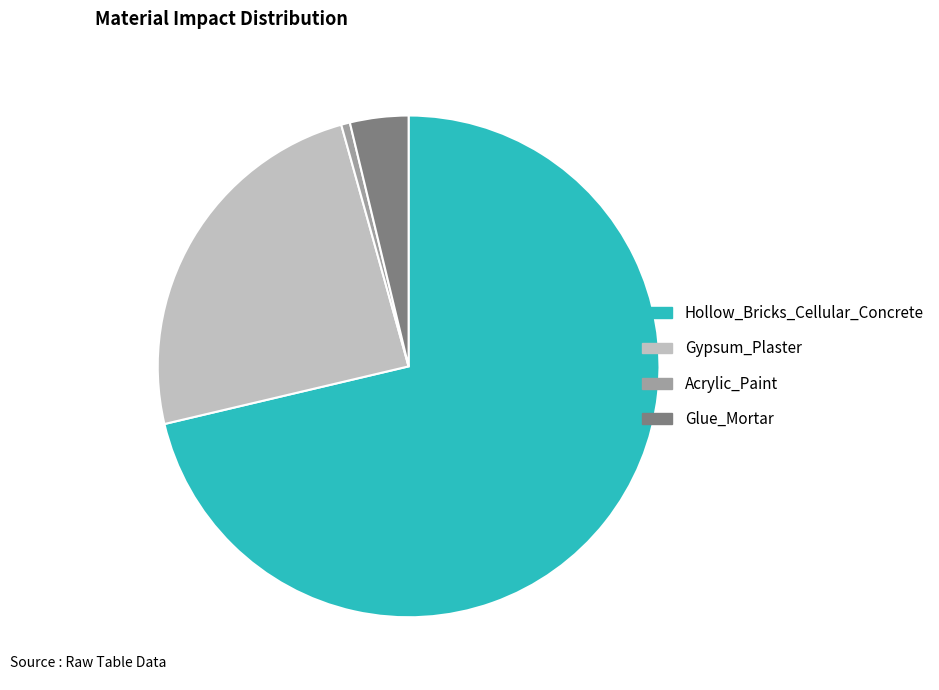

True or false: Glue_Mortar accounts for 17% of the total.

False